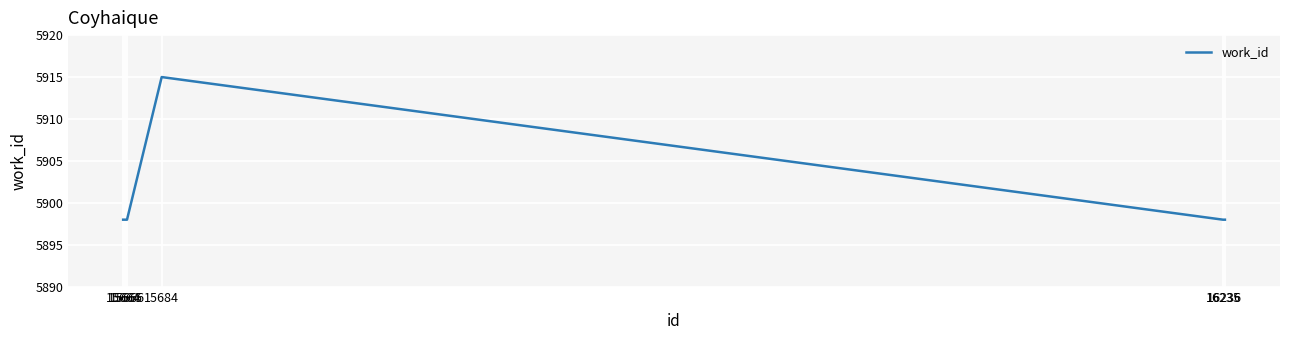

What is the difference between the maximum and minimum values?

17